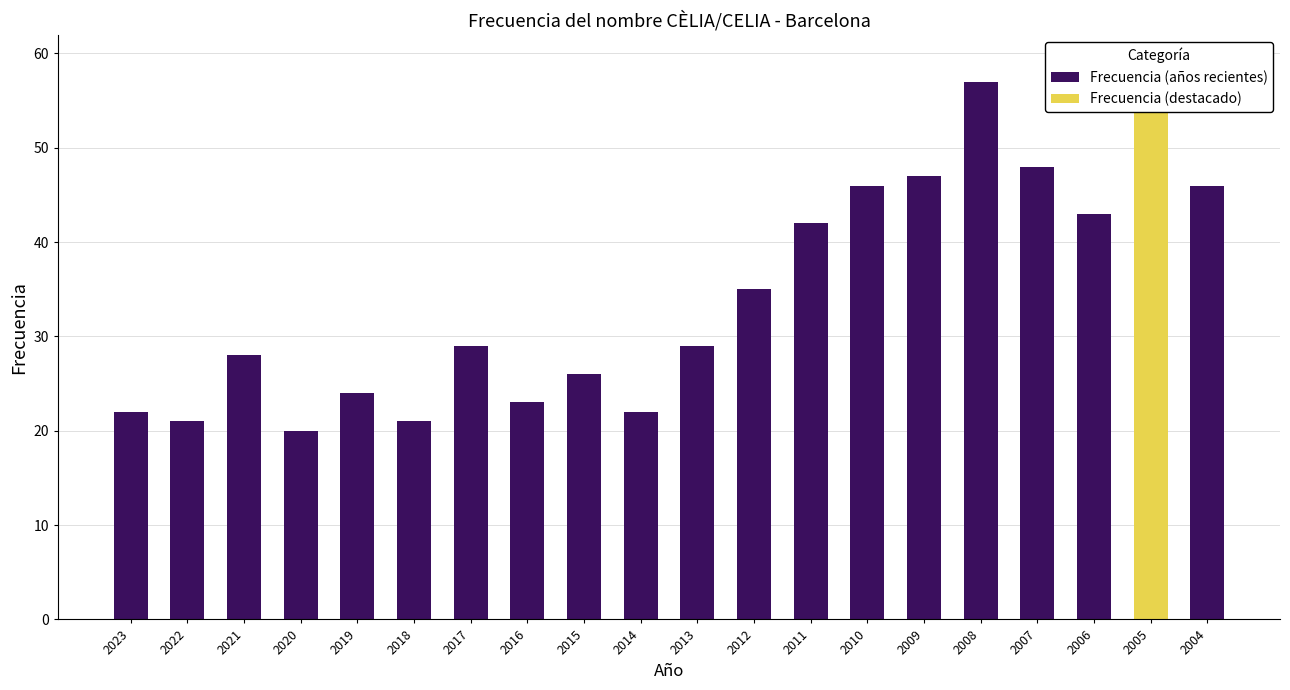

What is the sum of the values at 2016 and 2019?

47